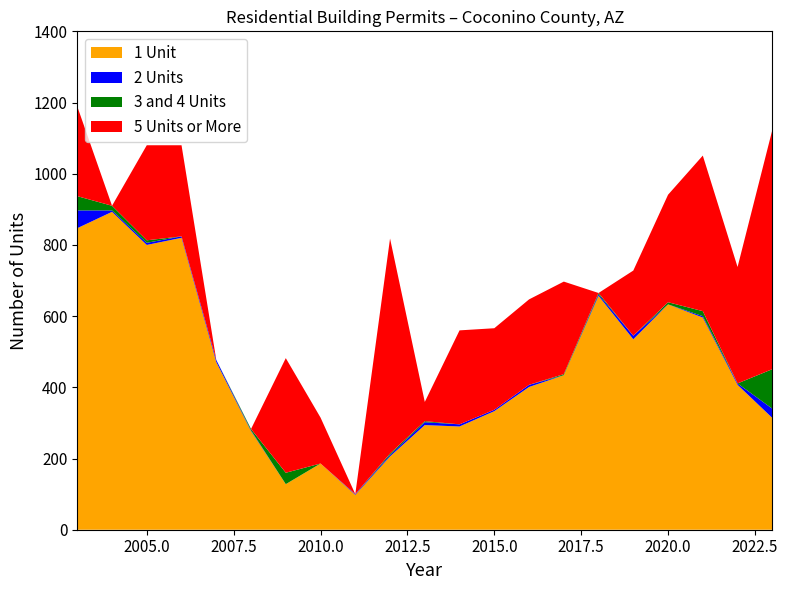

Reading left to right, list all the values displayed in this chart.

1 Unit: 847	893	800	820	471	277	128	186	98	206	294	290	333	401	434	657	535	633	596	407	314
2 Units: 50	4	6	4	6	2	0	0	2	4	8	6	4	6	0	4	10	0	4	4	26
3 and 4 Units: 40	13	7	0	0	4	32	0	0	4	3	0	0	0	3	4	0	6	14	0	111
5 Units or More: 252	0	267	256	0	0	322	129	0	604	54	264	229	240	260	0	183	302	437	327	672